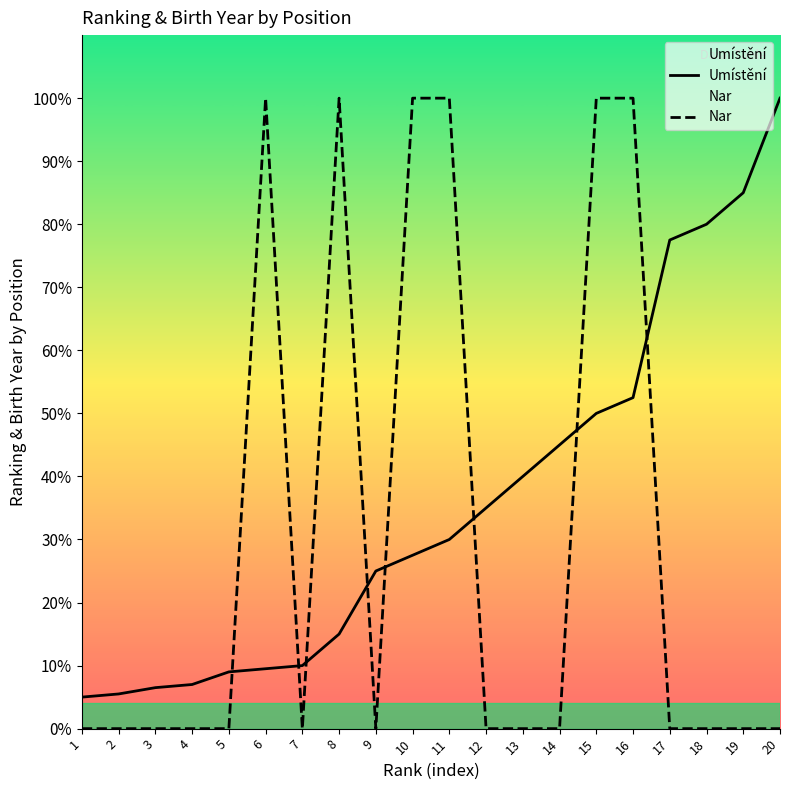

Which series ends up on top after the final intersection of Nar and Umístění?

Umístění